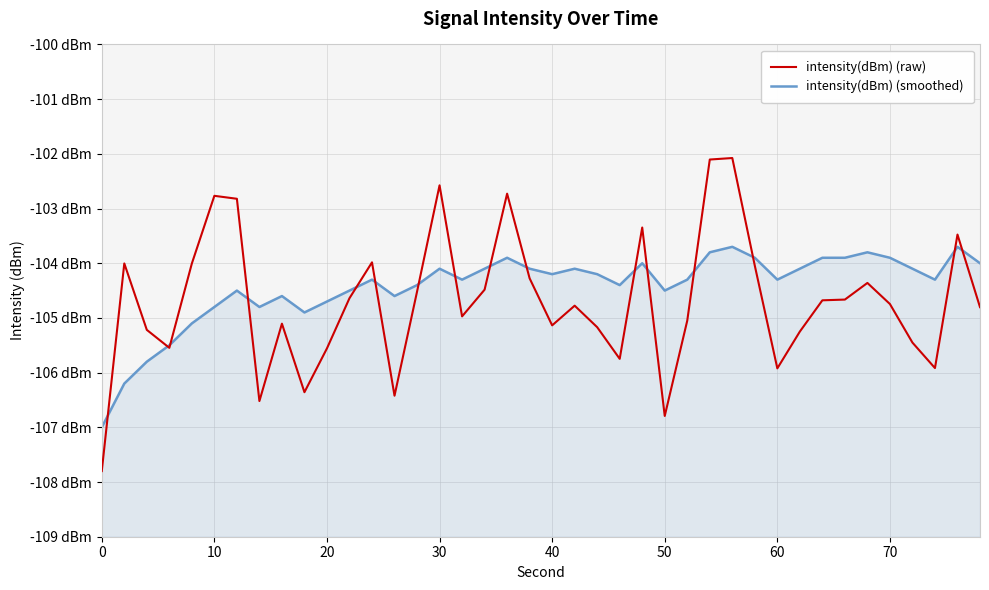

How many series are shown in this chart?

2